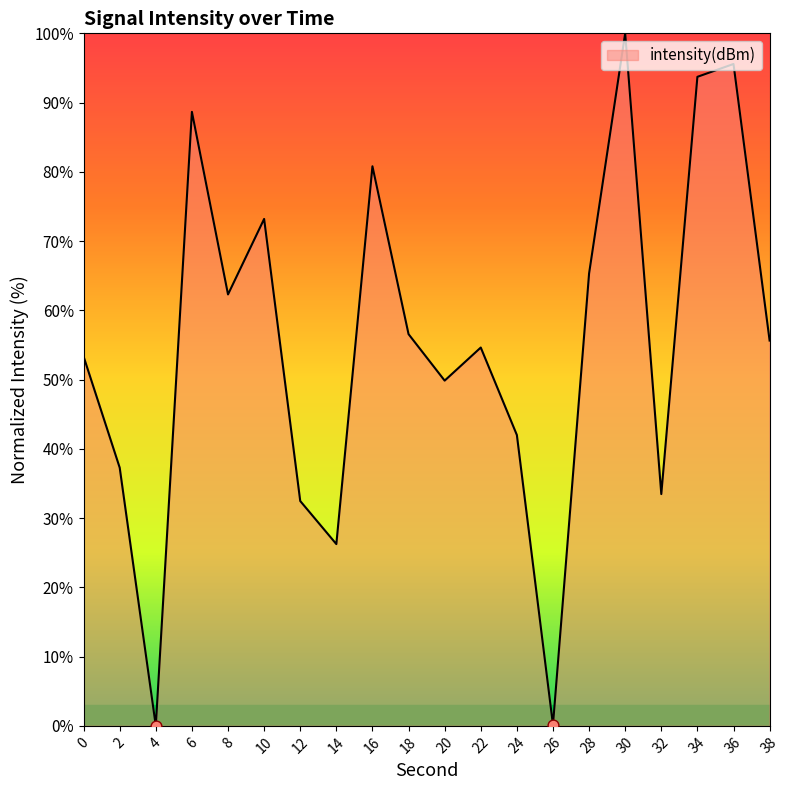

What is the change in value from 20 to 22?

+4.8